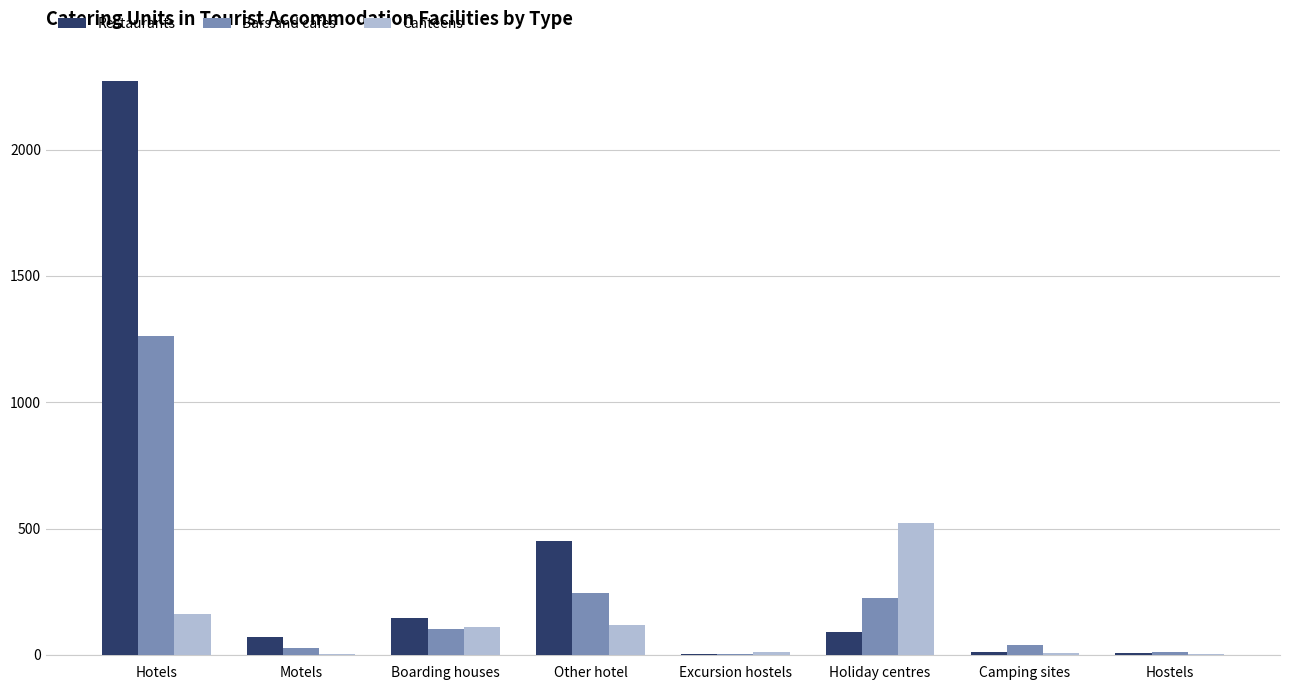

True or false: Bars and cafes has a value of 1263 at Hotels.

True